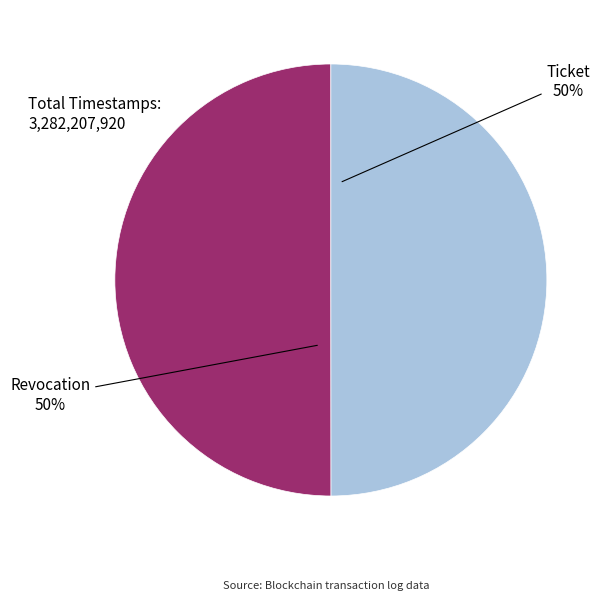

Combined, do Revocation and Ticket account for over 50%?

Yes